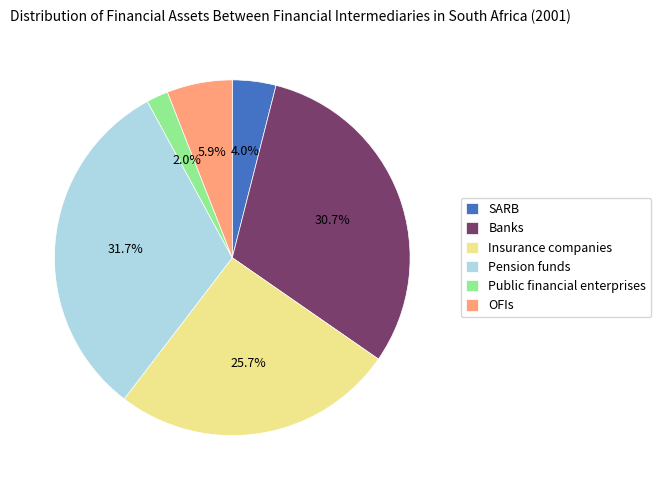

How many slices are in this pie chart?

6